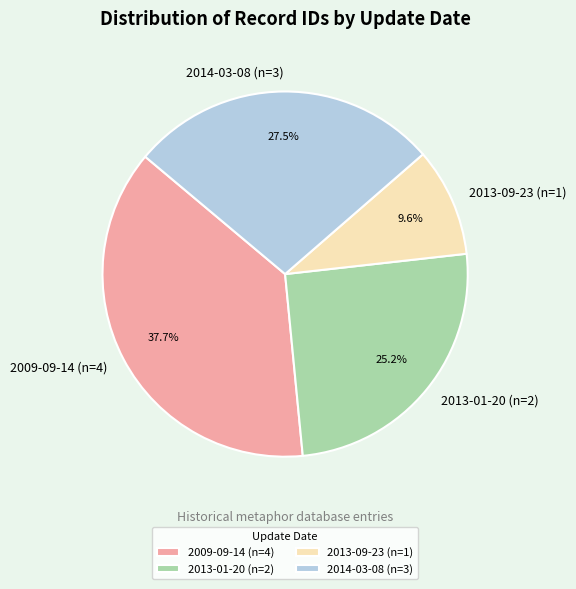

Combined, what portion of the pie is 2009-09-14 (n=4) and 2013-09-23 (n=1)?

47.3%